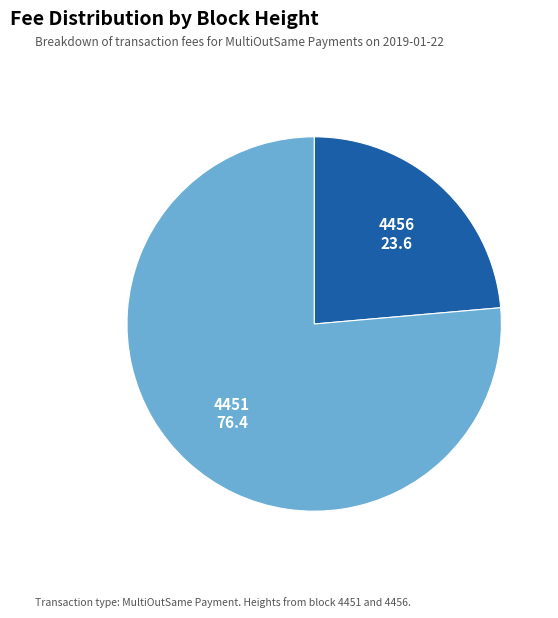

Is there any slice that represents more than half of the pie?

Yes